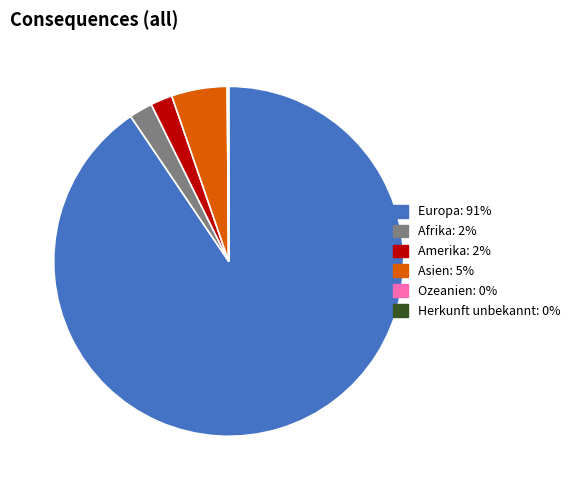

Between Europa and Amerika, which is larger?

Europa